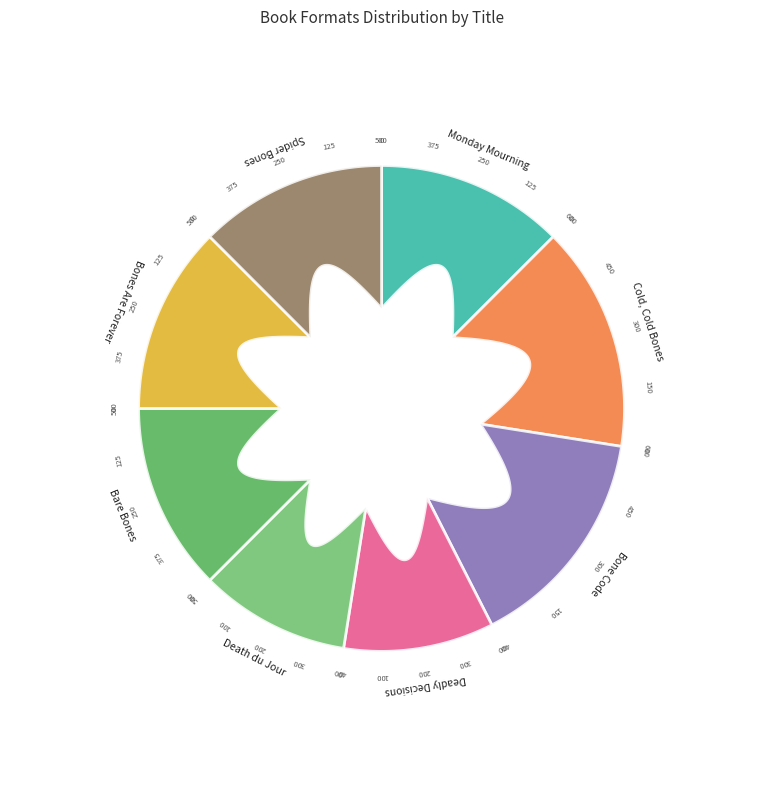

Count the number of slices in the pie.

8